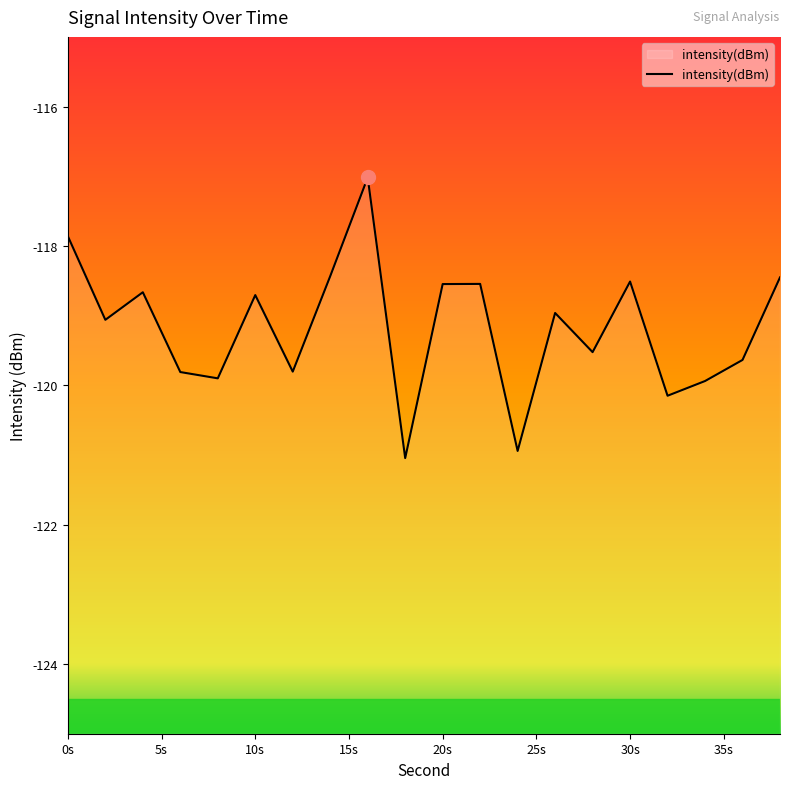

Where is the first local maximum?

4